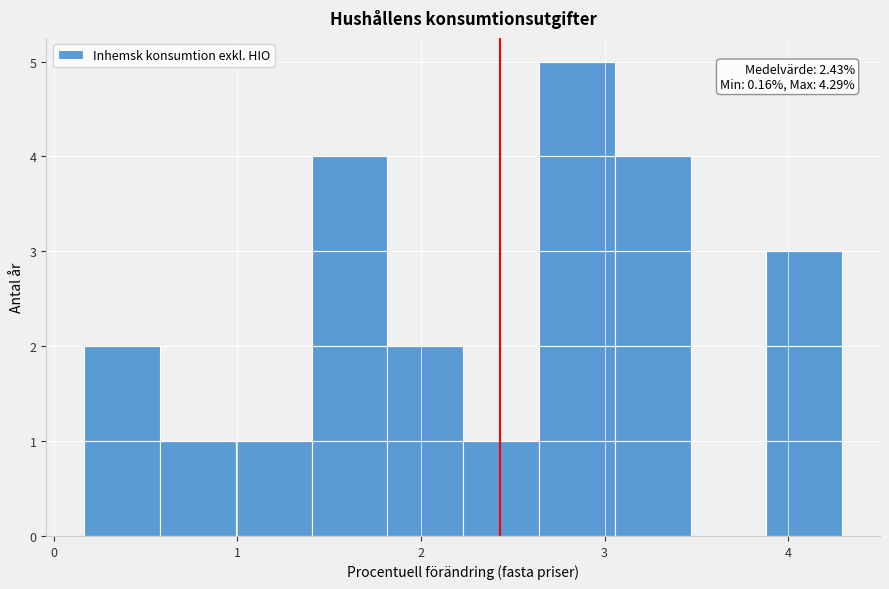

Which range on the x-axis has the tallest bar?

2.6 to 3.1